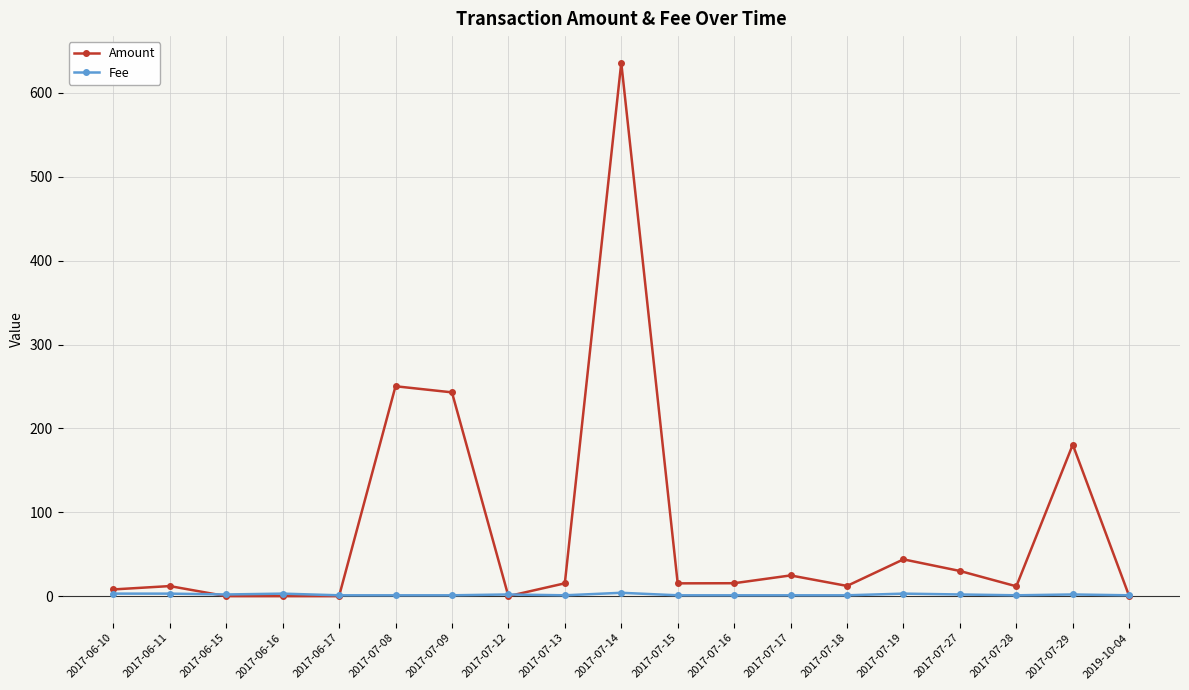

What is the highest value of the Amount series?

636.0